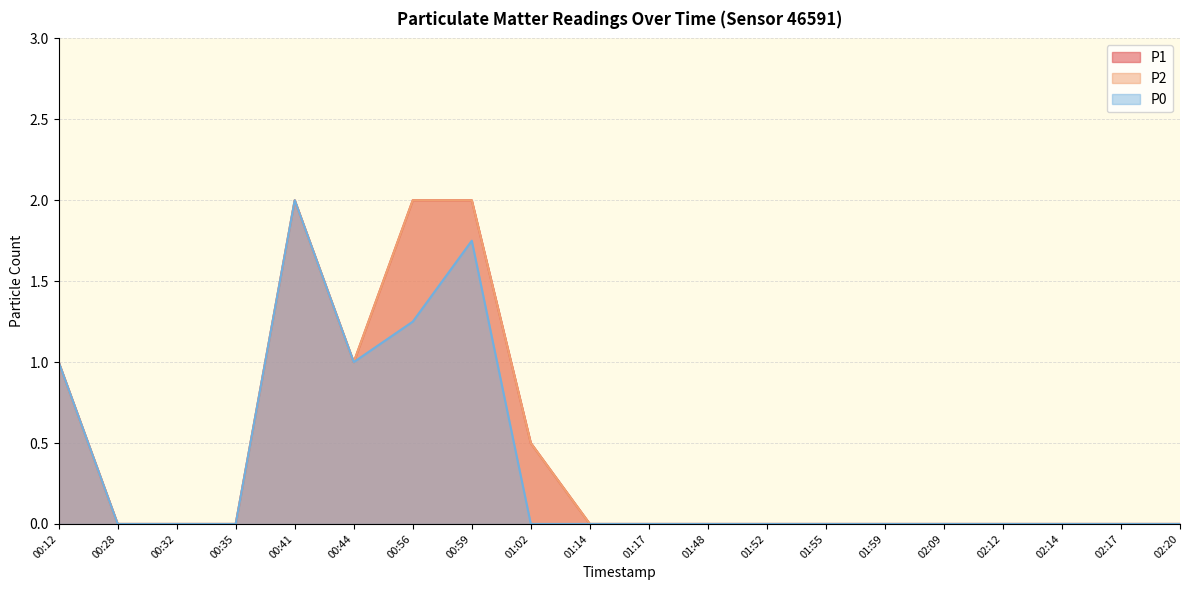

Which series has the widest spread of values?

P1